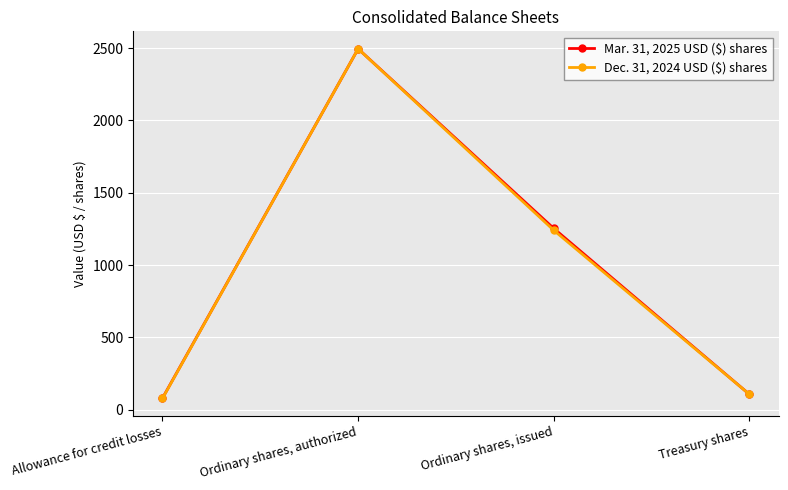

True or false: Dec. 31, 2024 USD ($) shares has more than 1 points higher than both neighbors.

False